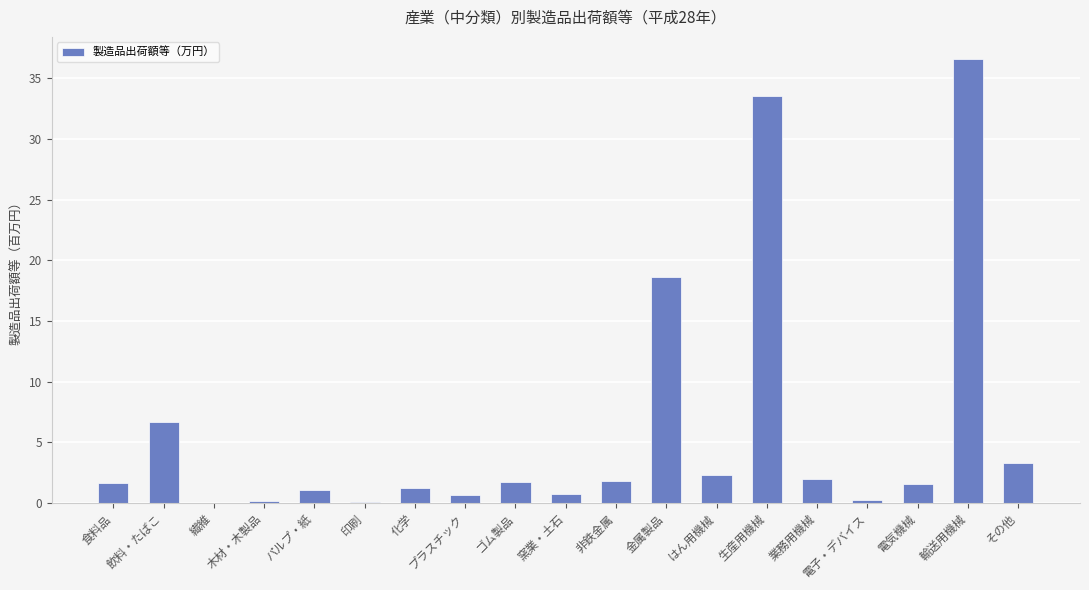

List the labels in order of value, largest first.

輸送用機械, 生産用機械, 金属製品, 飲料・たばこ, その他, はん用機械, 業務用機械, 非鉄金属, ゴム製品, 食料品, 電気機械, 化学, パルプ・紙, 窯業・土石, プラスチック, 電子・デバイス, 木材・木製品, 印刷, 繊維